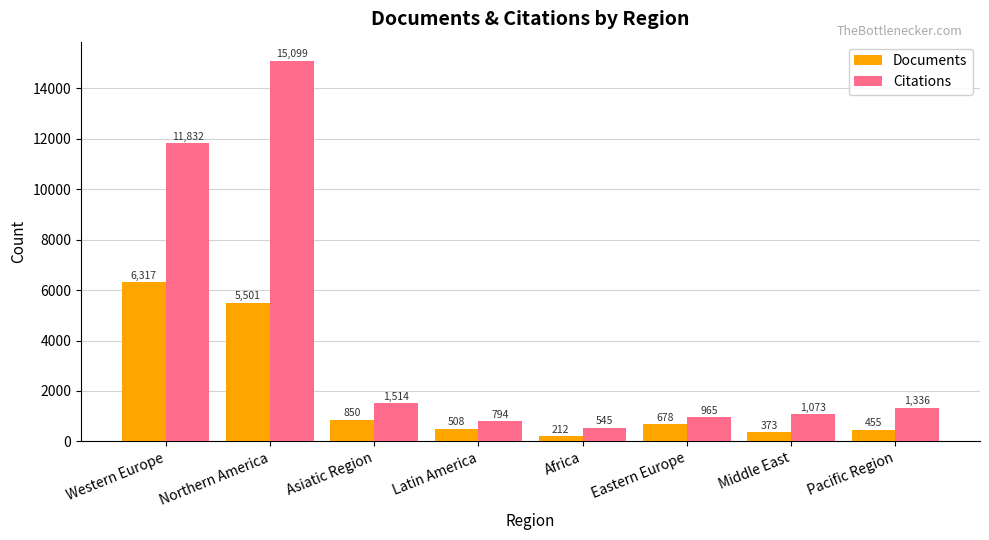

Is the value of Documents at Pacific Region greater than the value of Citations at Africa?

No